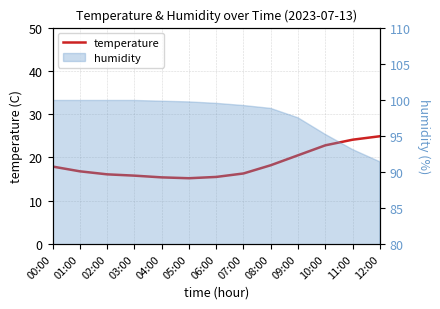

The chart shows a value of 24.1 at 11:00. True or false?

True